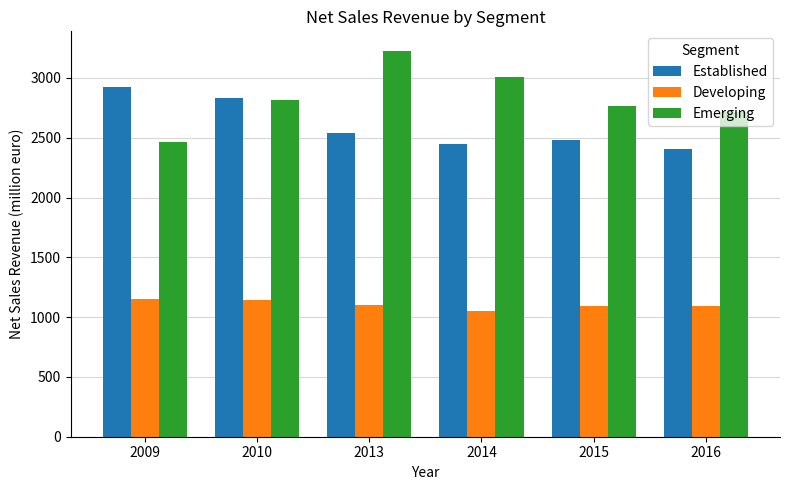

What is the difference between the highest and lowest values at 2009?

1778.7